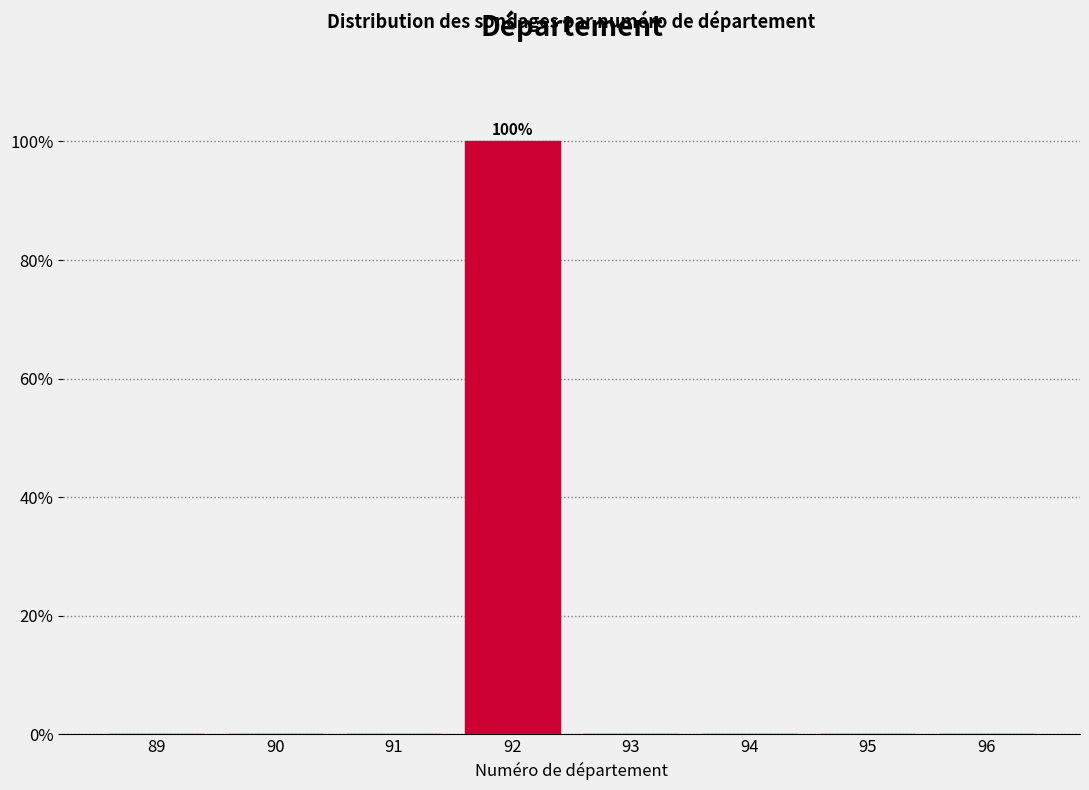

Over which range of the x-axis is the bar tallest?

91.5 to 92.5